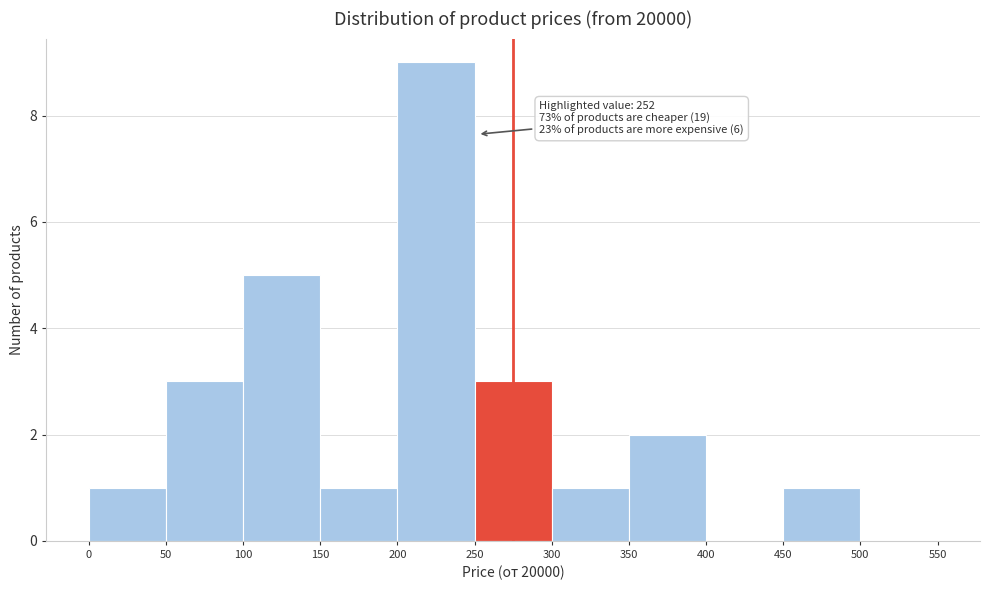

Which range on the x-axis has the tallest bar?

200 to 250